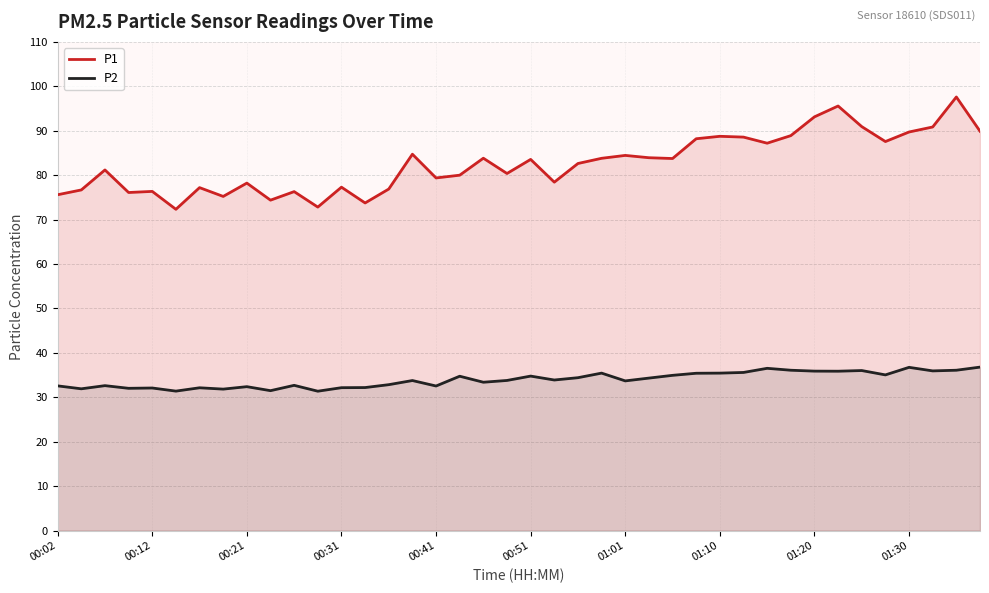

What is the lowest value of the P2 series?

31.4